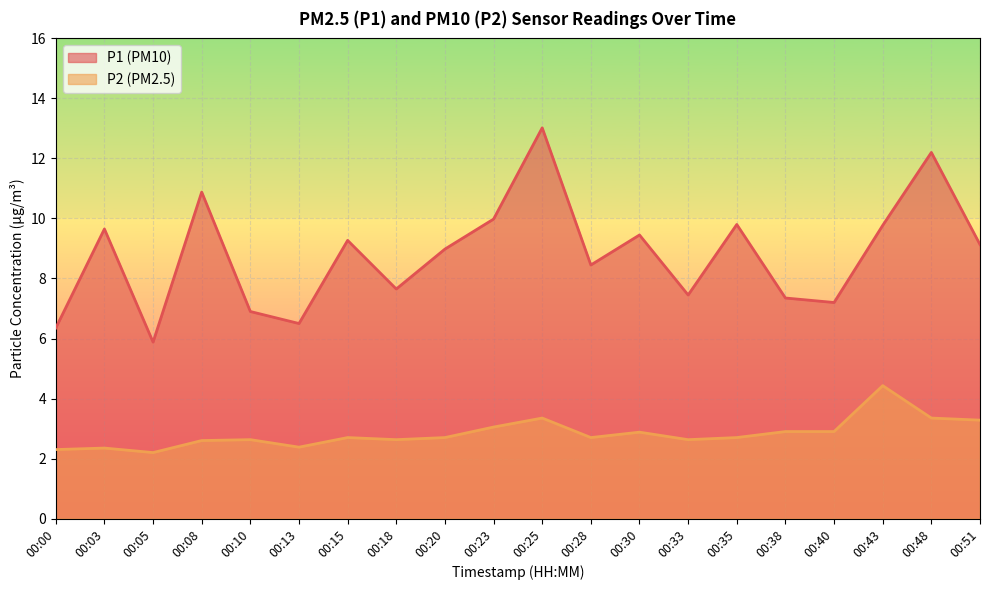

True or false: P2 and P1 cross at least once.

False